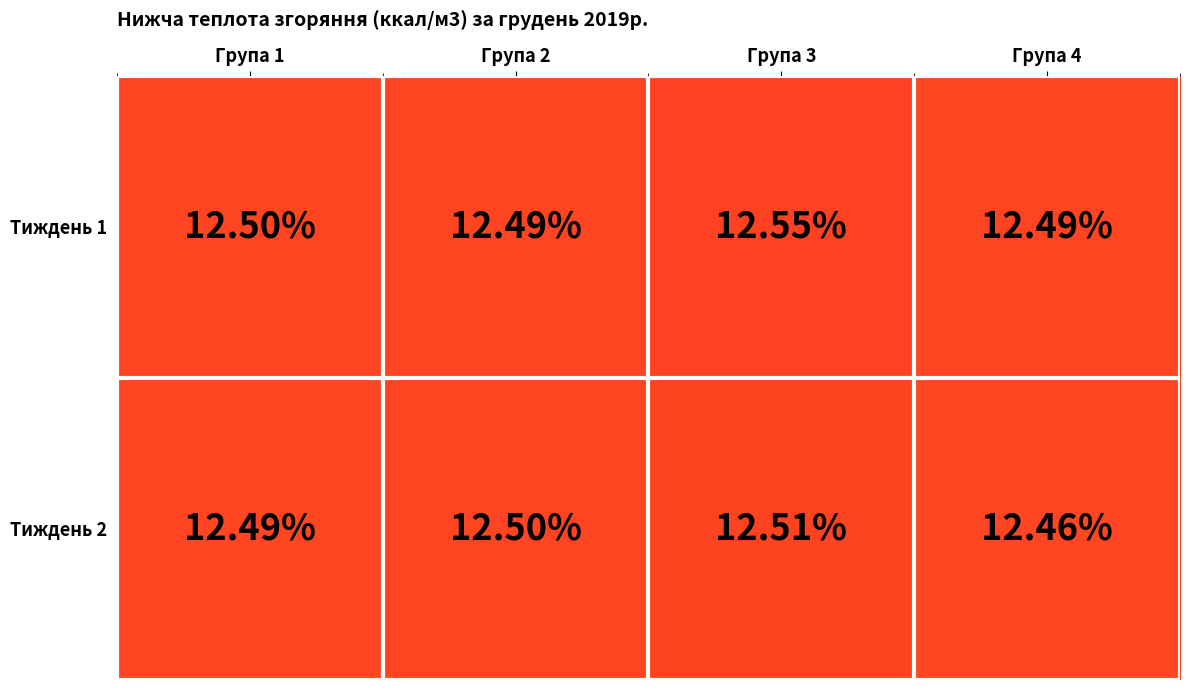

Is the value of Тиждень 1 at Група 4 greater than the value of Тиждень 2 at Група 4?

Yes